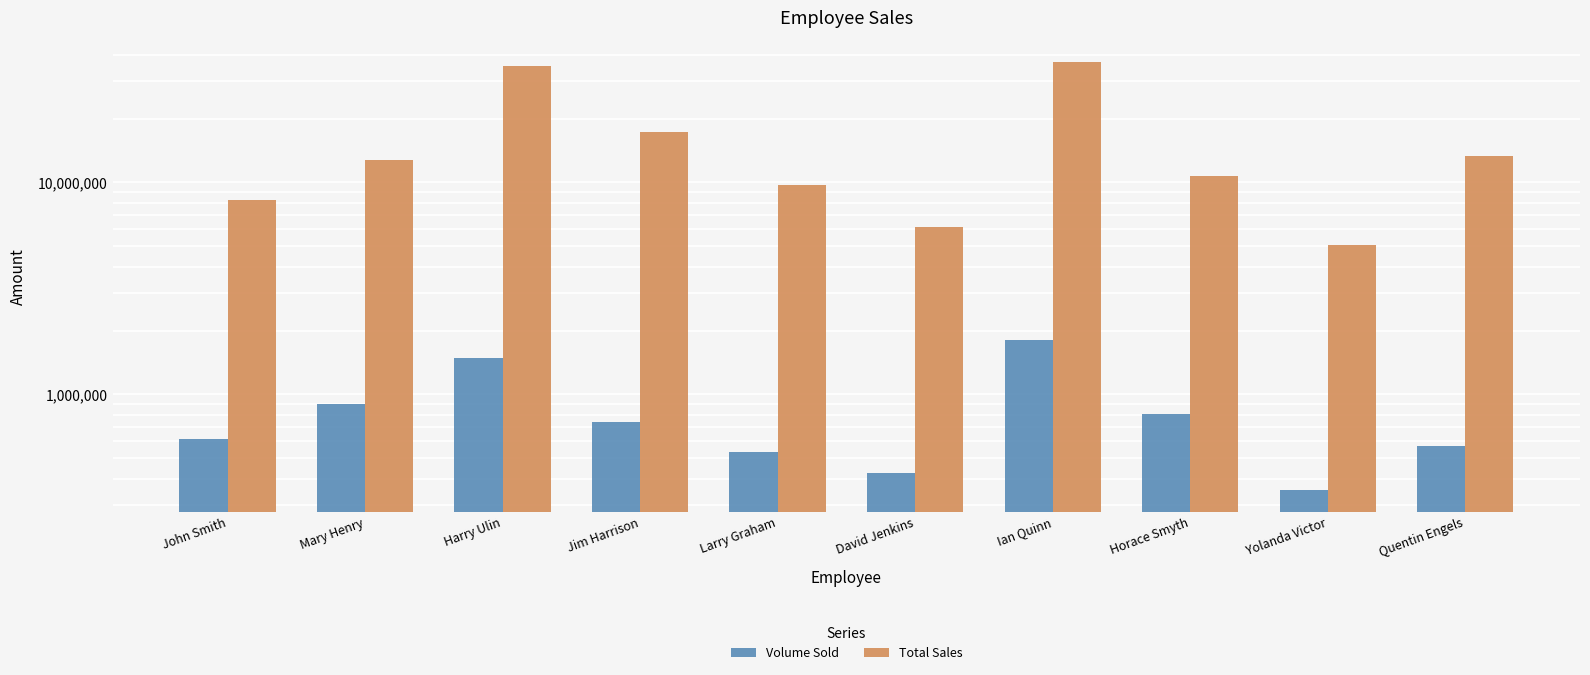

Does the chart contain any negative values?

No